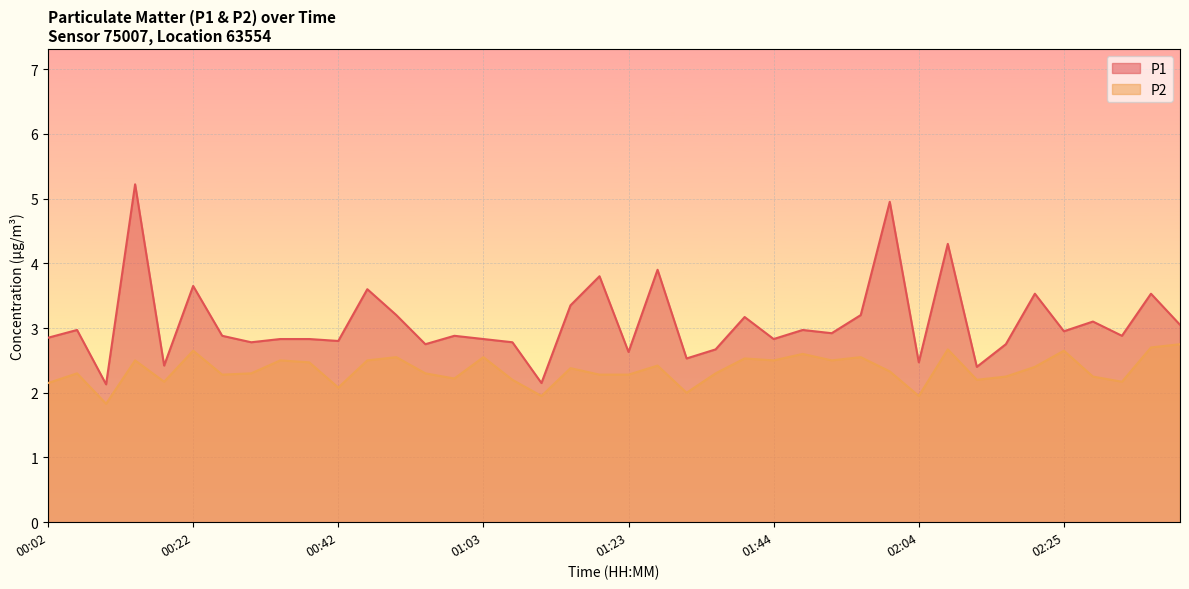

What is the difference between the highest and lowest values at 01:11?

0.2